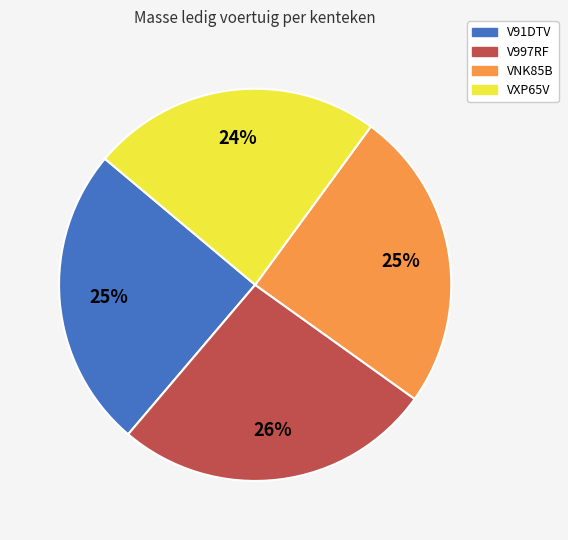

How many segments does this pie chart have?

4